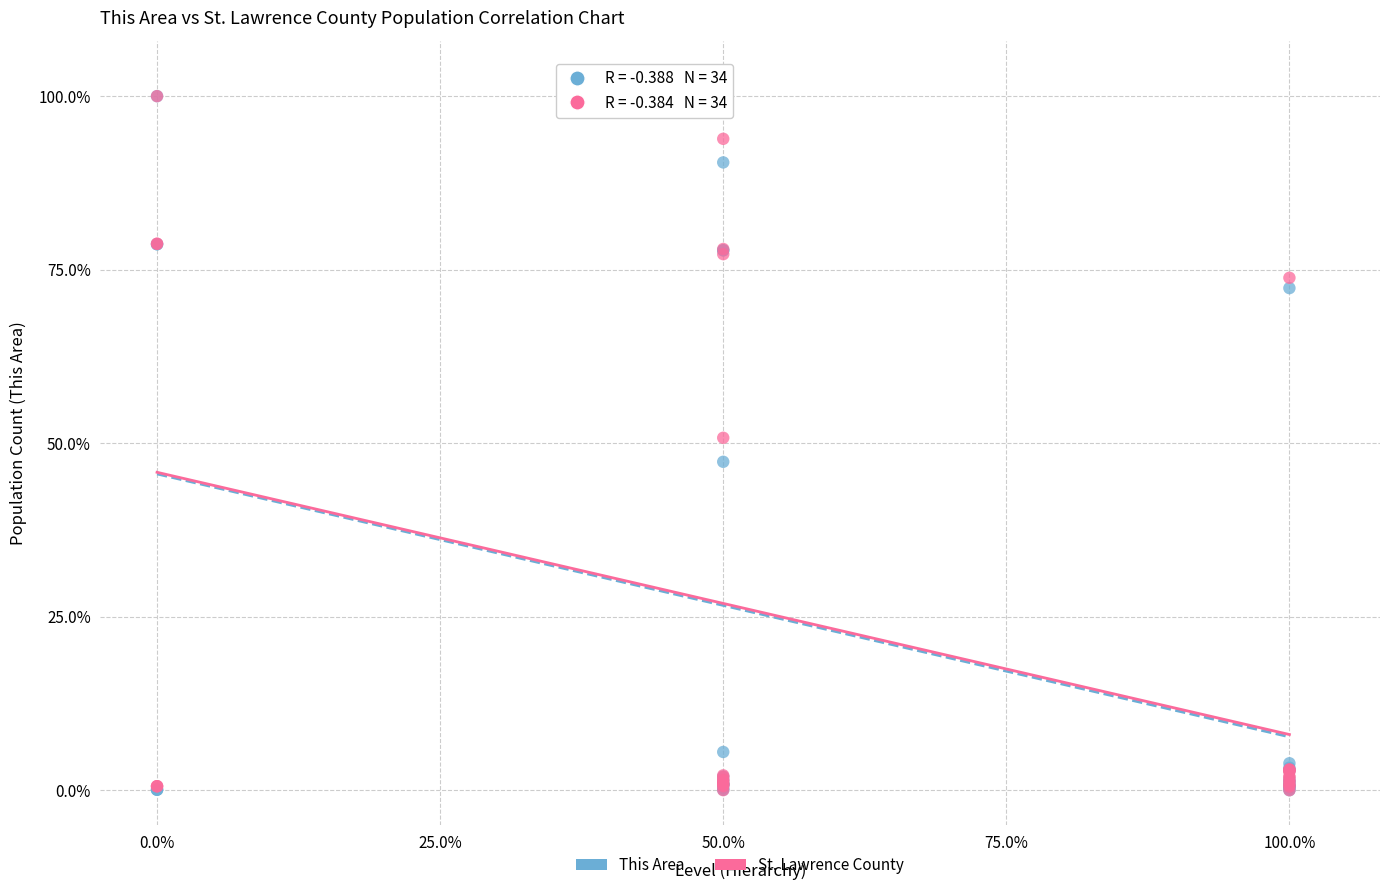

What are all the series names shown in the legend?

This Area, St. Lawrence County